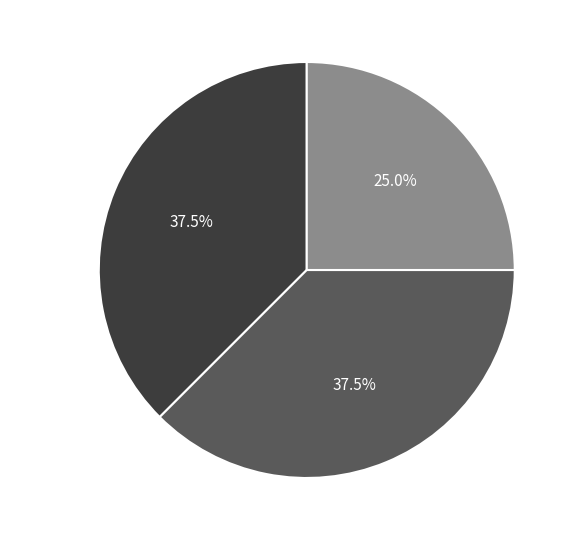

What is the ratio of the value at Report Card to the value at Iqbal?

1.0